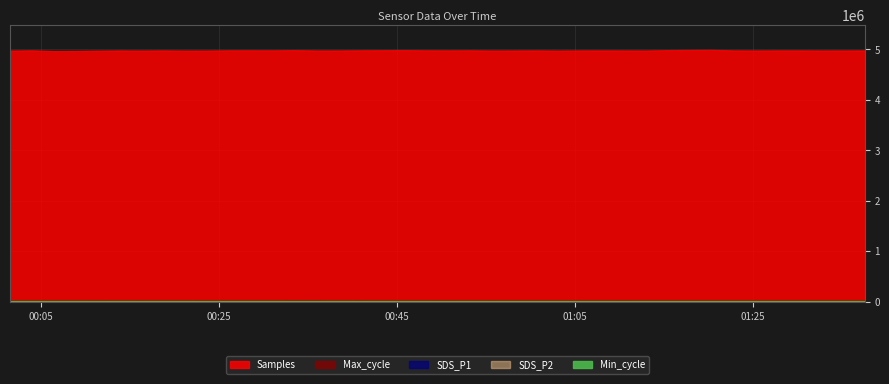

True or false: SDS_P1 has a value of 21.5 at 2021/10/10 00:13:48.

False